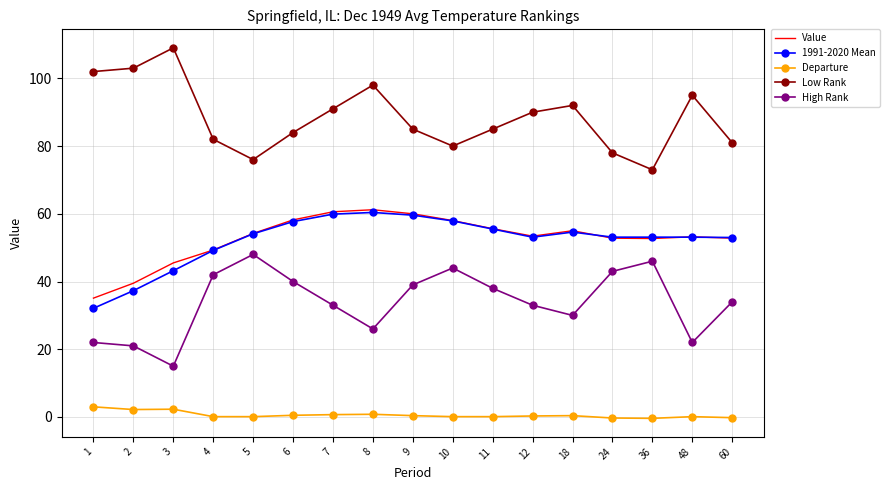

How many series are shown in this chart?

5